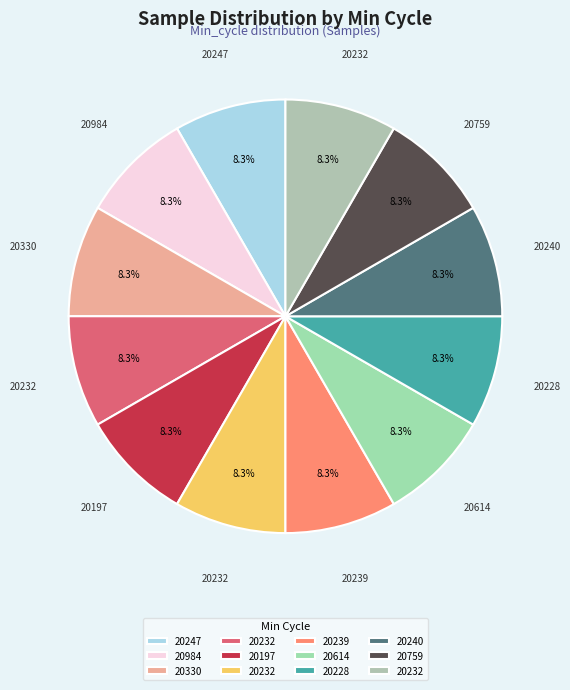

Rank the categories by value from lowest to highest.

29/20232, 29/20232, 29/20330, 29/20228, 28/20240, 29/20247, 29/20984, 29/20239, 28/20232, 29/20759, 29/20614, 29/20197